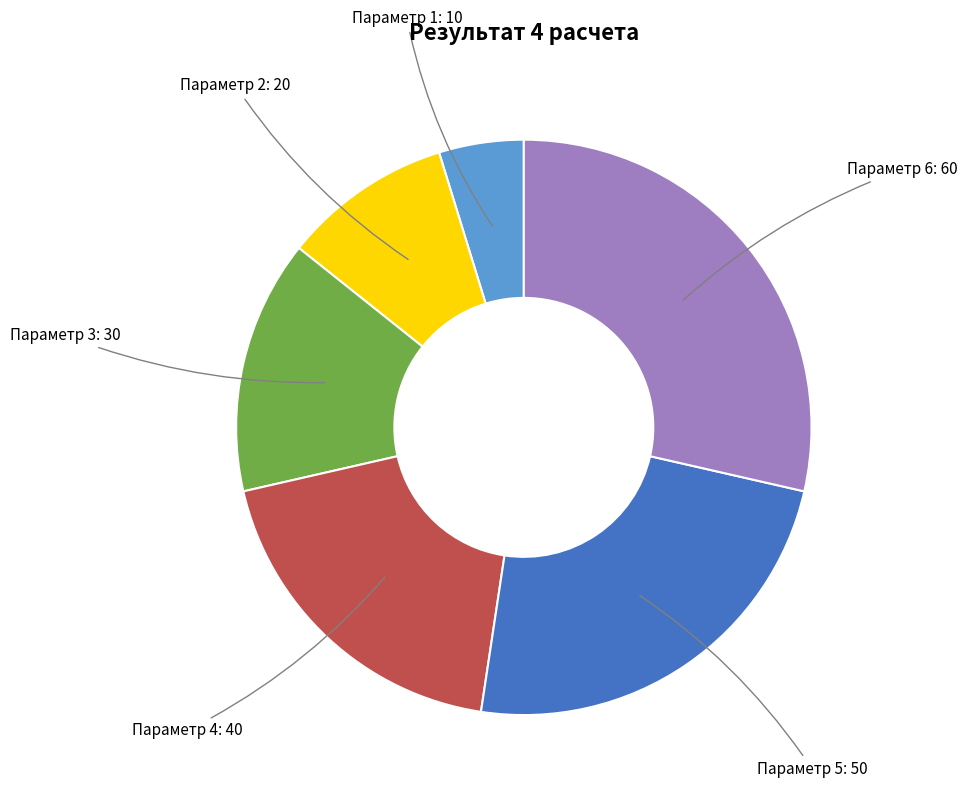

Which has a higher value, Параметр 3 or Параметр 2?

Параметр 3